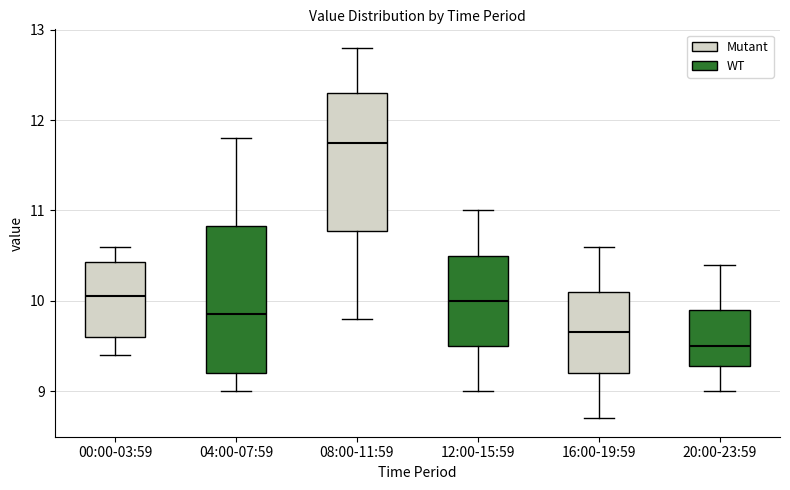

Which box is the tallest, from its lower edge to its upper edge?

04:00-07:59